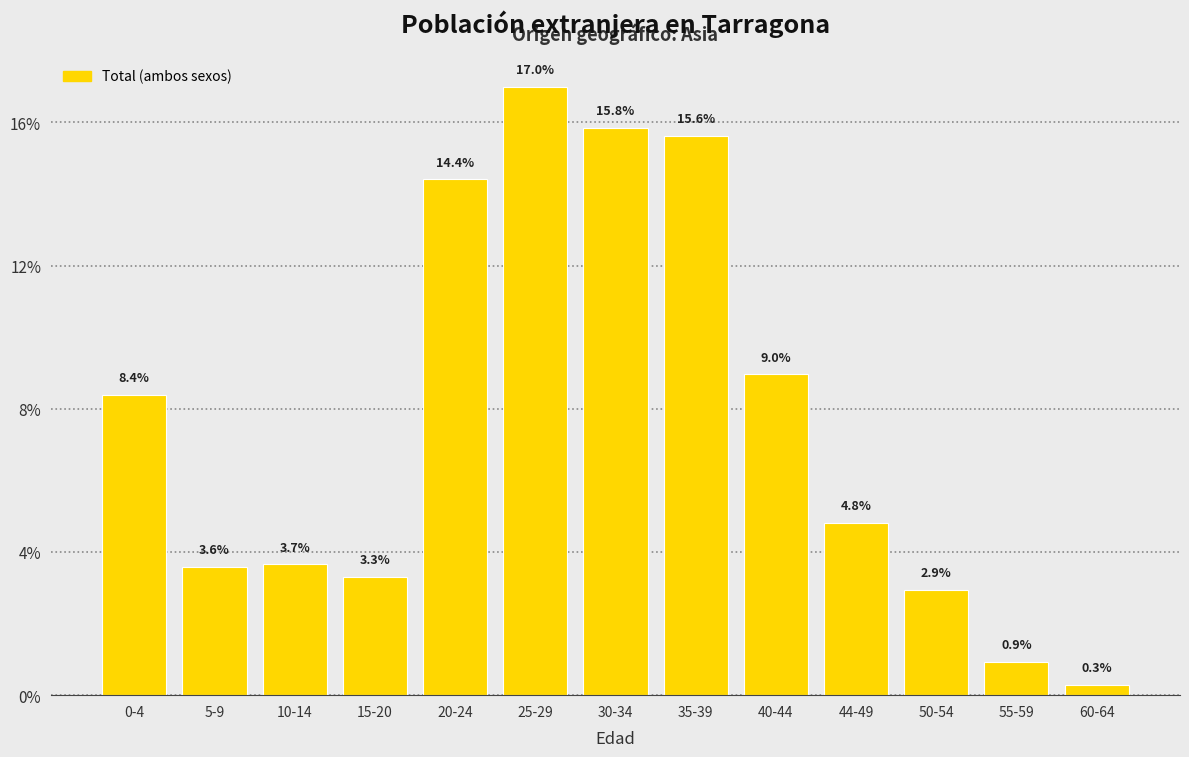

Reading left to right, what are all the values shown in this chart?

0-4=8.4	5-9=3.6	10-14=3.7	15-20=3.3	20-24=14.4	25-29=17.0	30-34=15.8	35-39=15.6	40-44=9.0	44-49=4.8	50-54=2.9	55-59=0.9	60-64=0.3